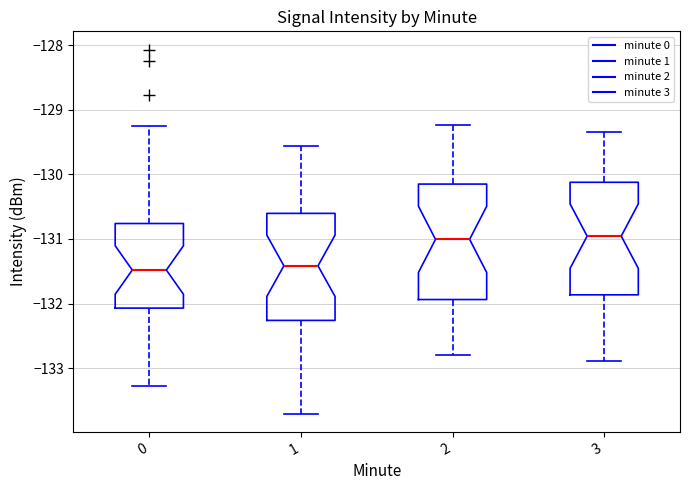

Reading left to right, transcribe this box plot: for each box, give where its median line is, the range the box spans, and where its two whiskers end, as read against the y-axis. The values are not printed on the chart, so give them approximately, as read against the axis.

0: median -131.5, box -132.1 to -130.8, whiskers -133.3 to -129.2
1: median -131.4, box -132.3 to -130.6, whiskers -133.7 to -129.6
2: median -131.0, box -131.9 to -130.2, whiskers -132.8 to -129.2
3: median -131.0, box -131.9 to -130.1, whiskers -132.9 to -129.3